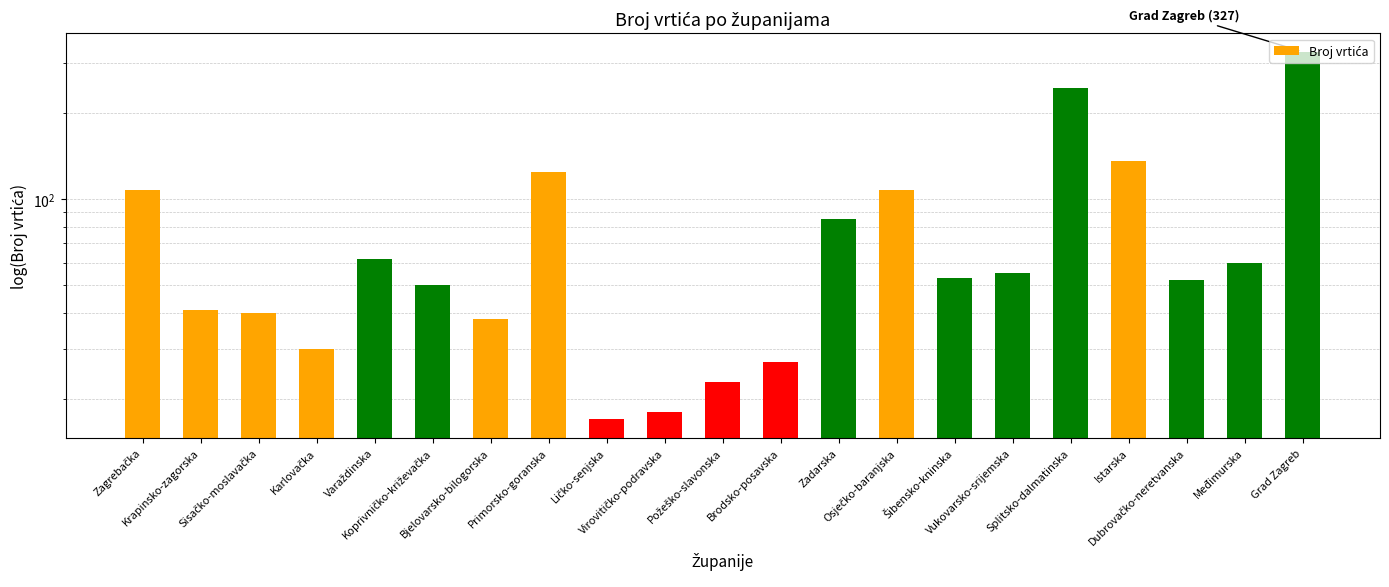

The value at Osječko-baranjska is 189. True or false?

False